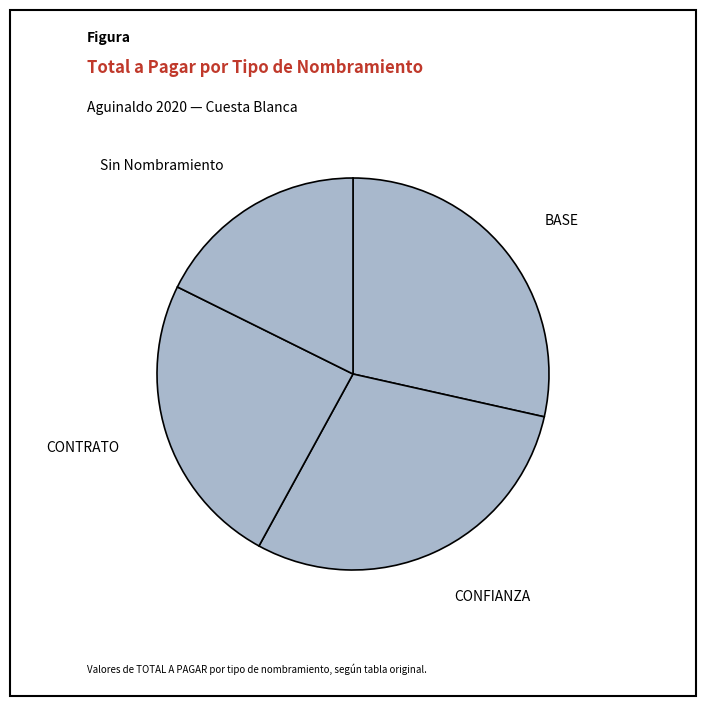

How many slices are in this pie chart?

4